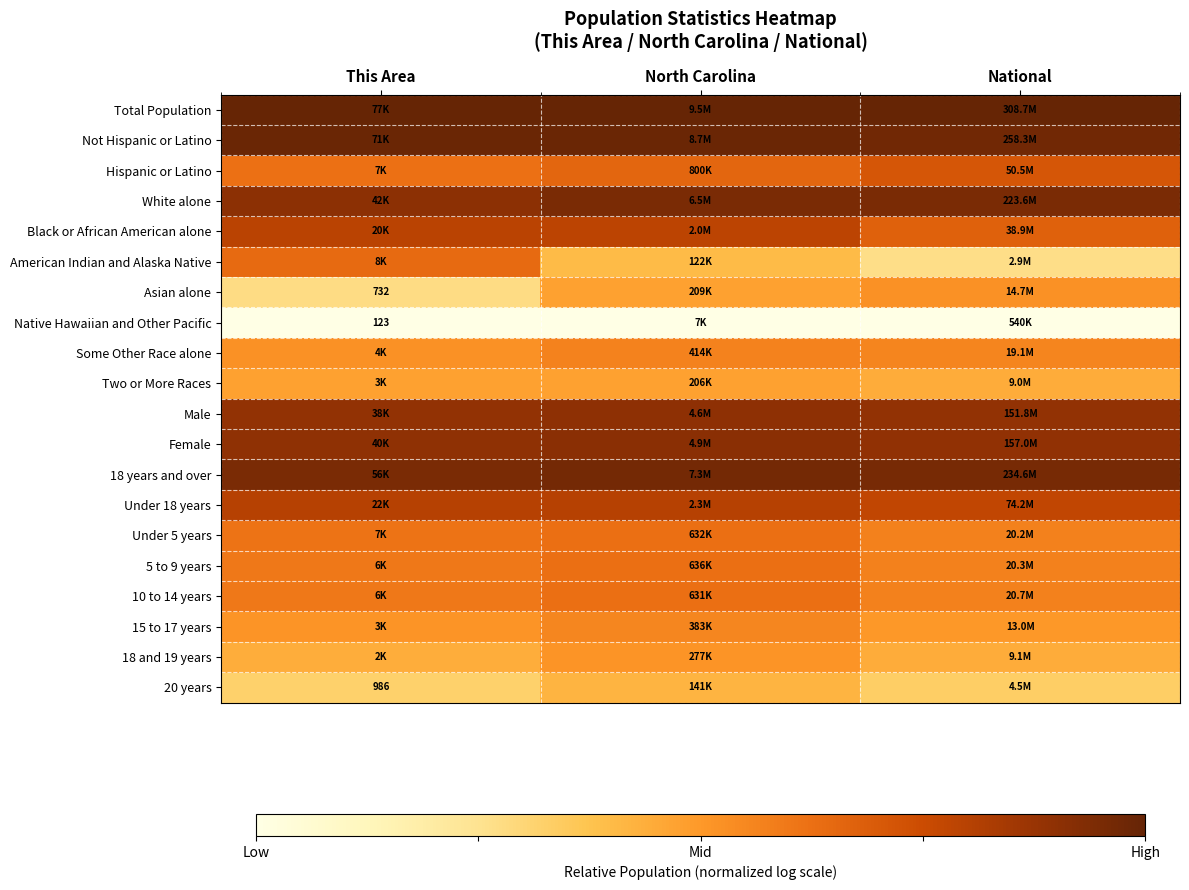

Which series has the largest total across all categories?

Total Population